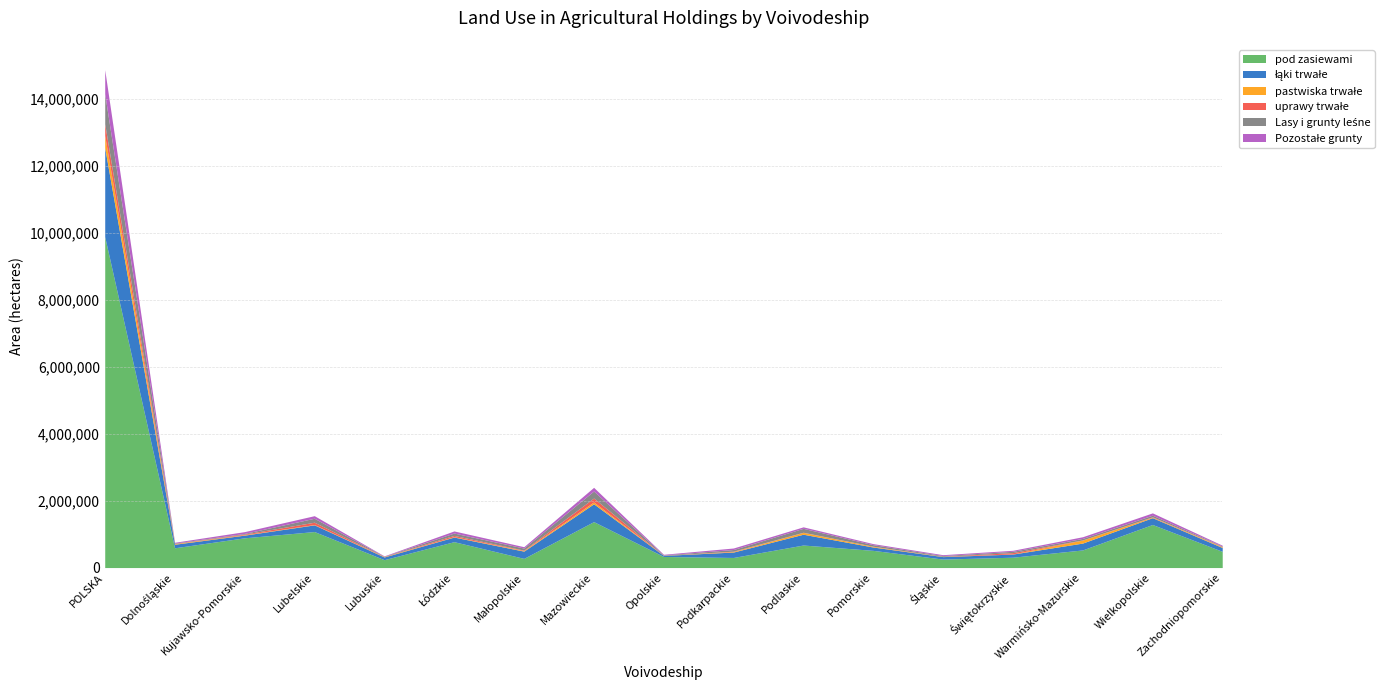

Which series has the largest range (max minus min)?

pod zasiewami